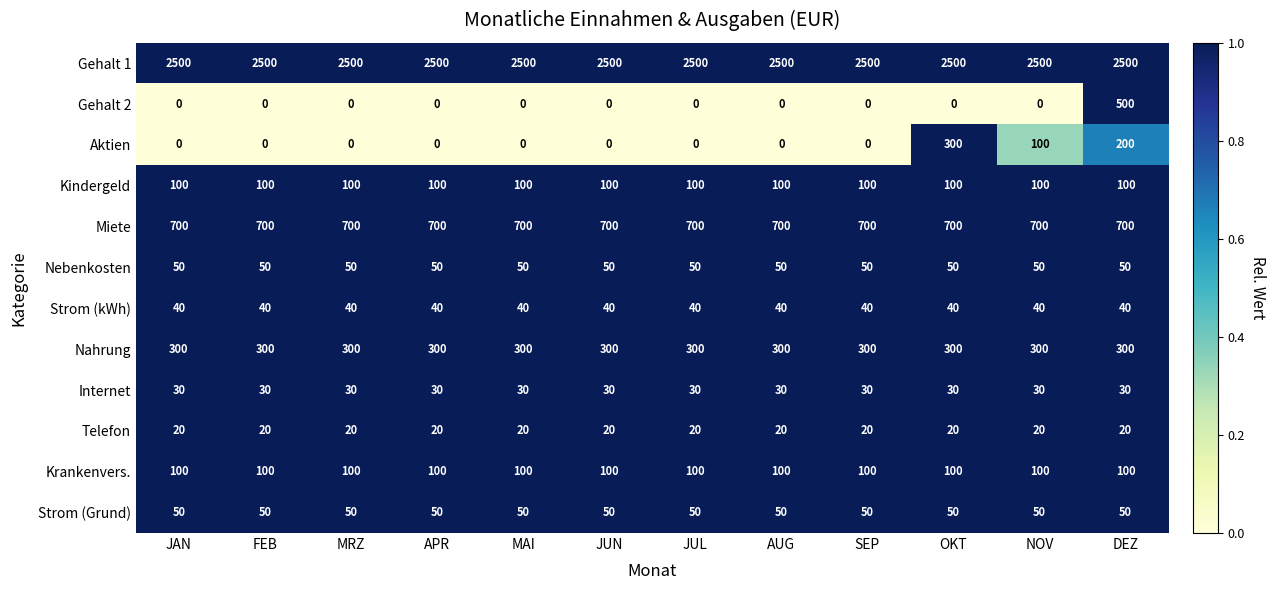

The Strom (Grund) series shows 85 at DEZ. True or false?

False